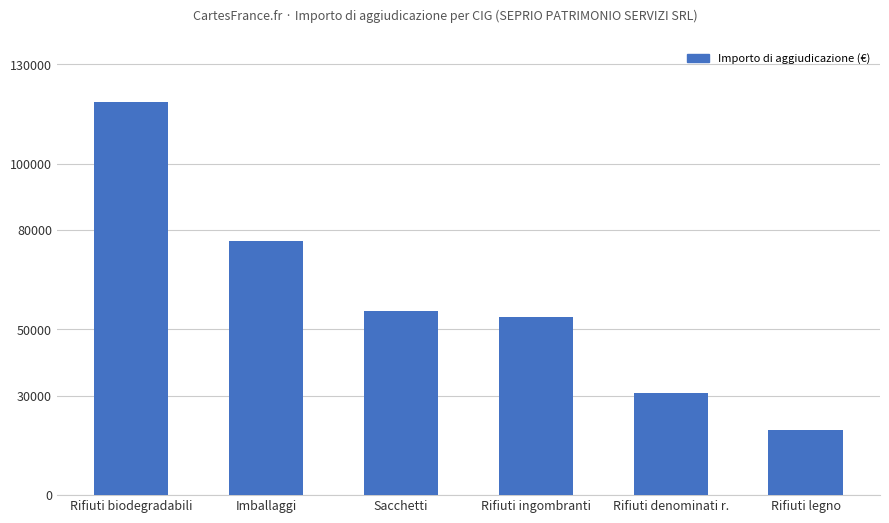

What is the change in value from Rifiuti ingombranti to Rifiuti legno?

-34220